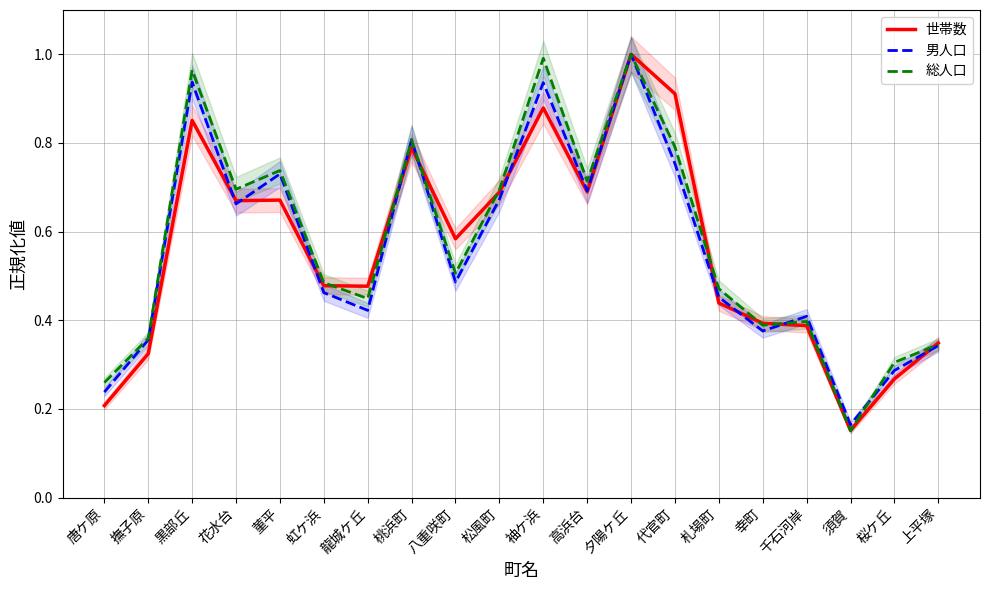

Which series has the largest total across all categories?

総人口